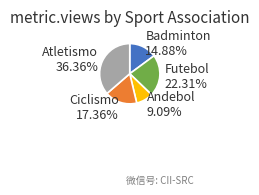

To the nearest percent, what is the combined percentage of Ciclismo and Andebol?

26%